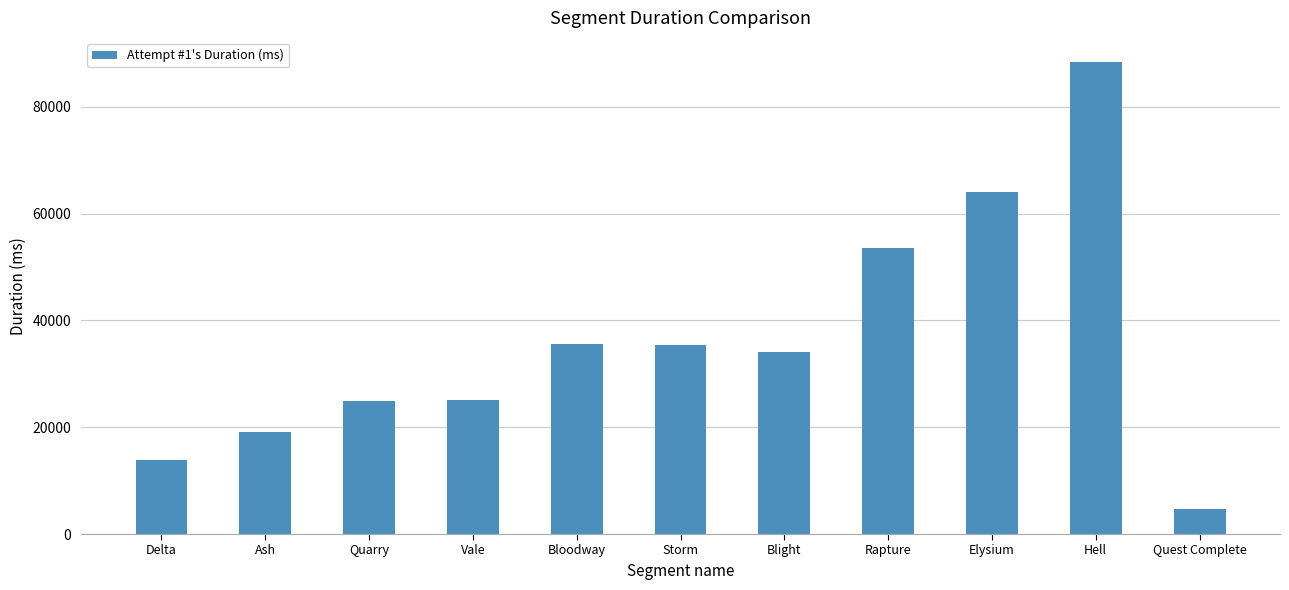

Are the bars grouped side by side (vs. stacked)?

No